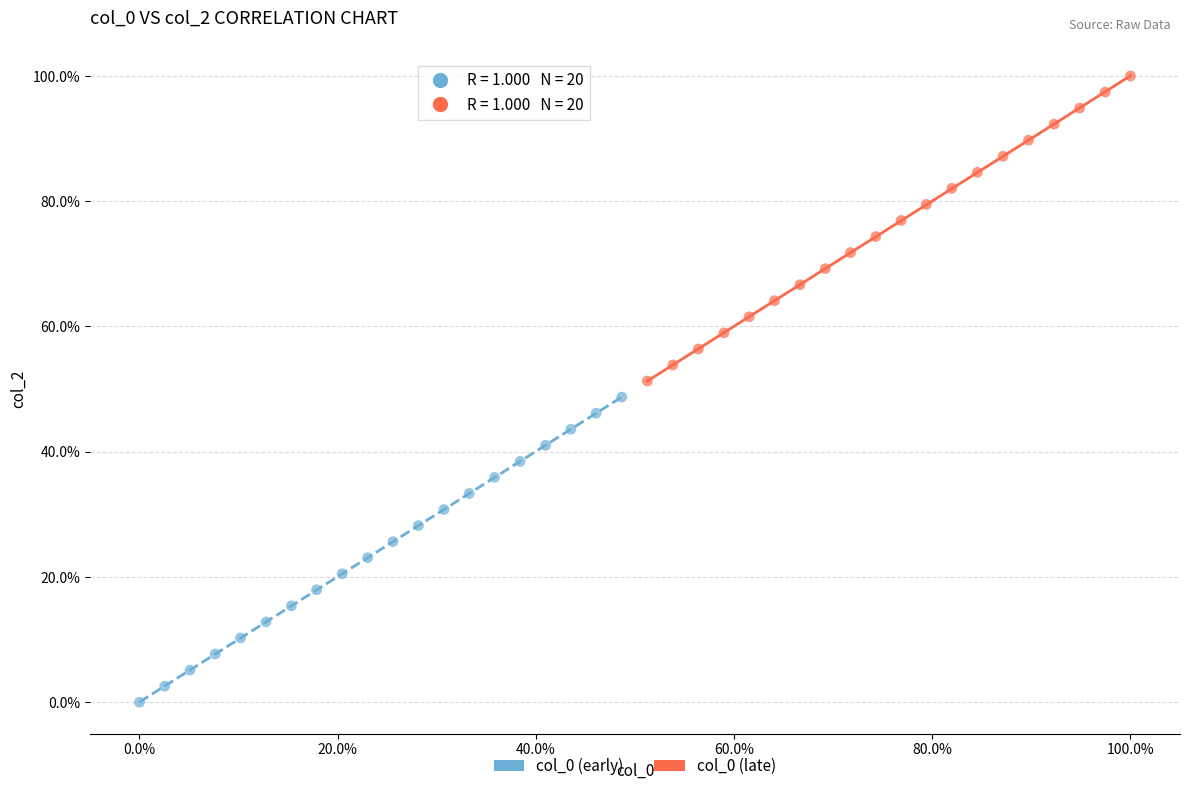

Which series contains the lowest Y value?

col_0 (early)